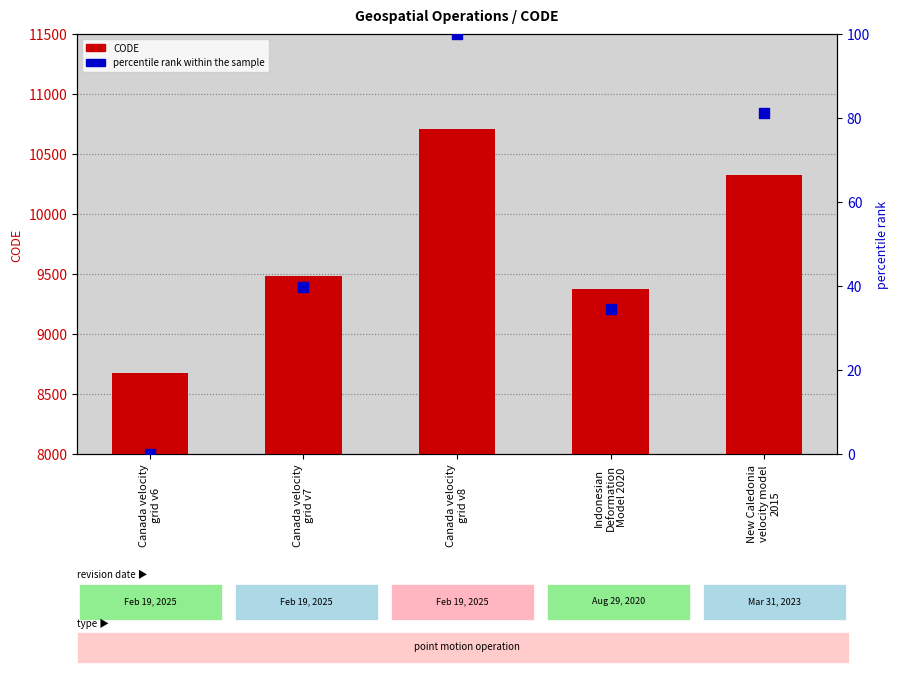

Is the value of percentile rank within the sample at Canada velocity
grid v6 greater than the value of CODE at Canada velocity
grid v6?

No